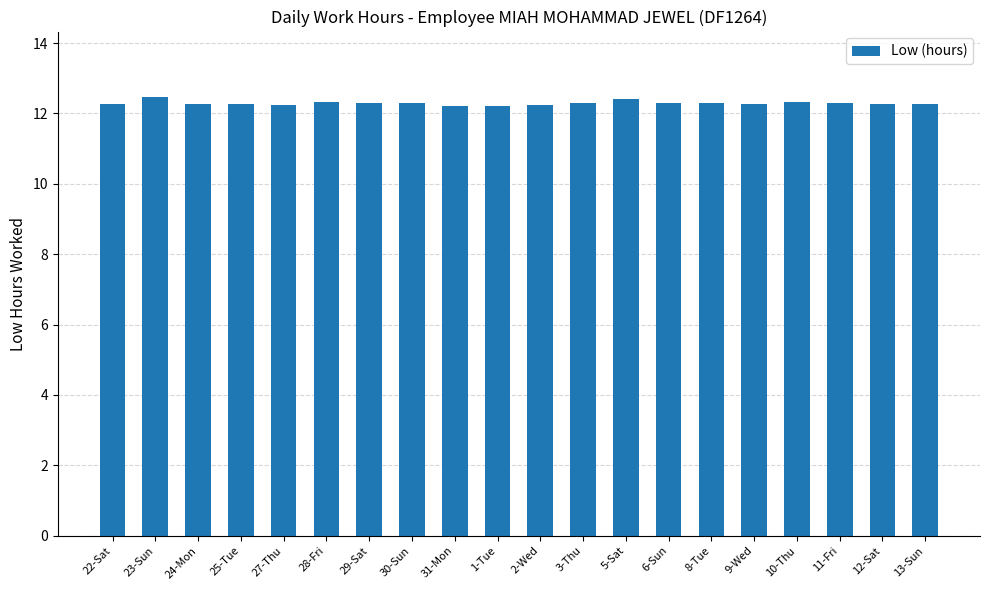

What is the smallest value displayed?

12.2